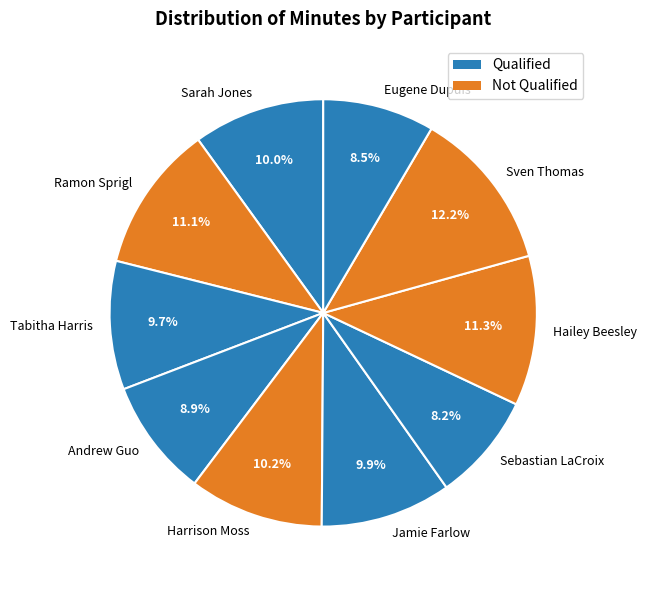

The Ramon Sprigl slice represents 24% of the pie. True or false?

False